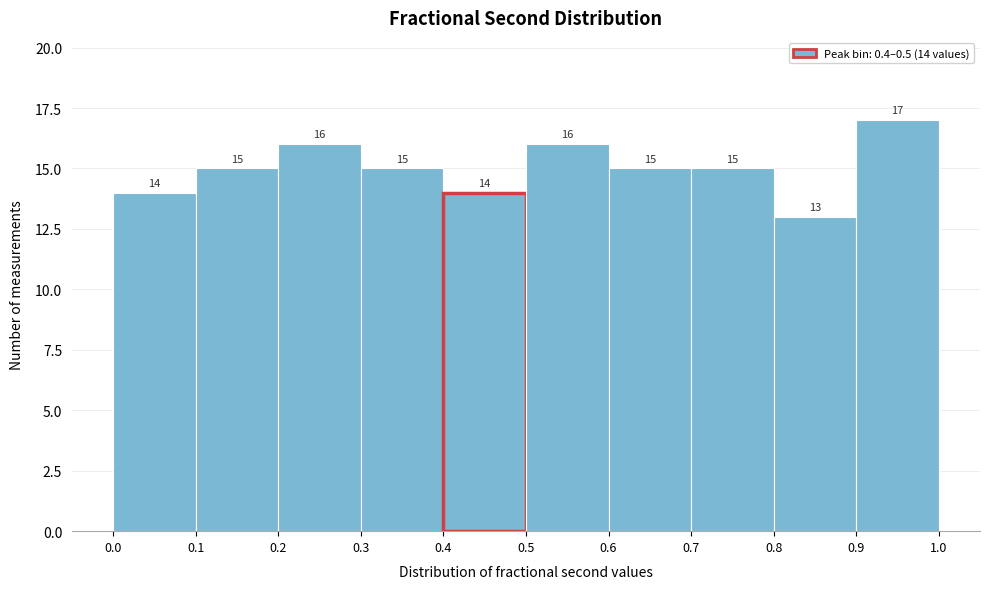

Which range on the x-axis has the tallest bar?

0.9 to 1.0